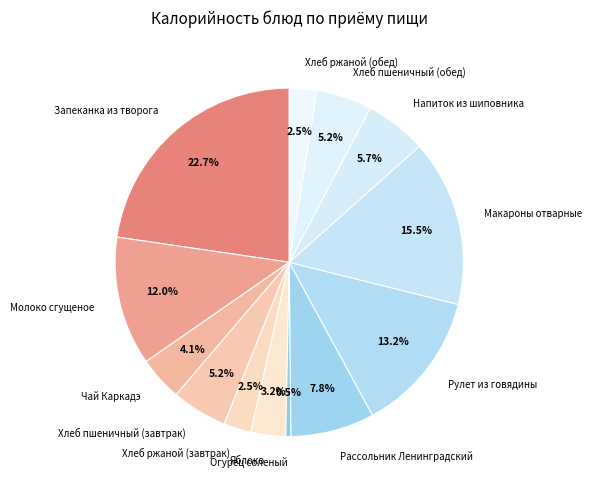

Approximately how many times larger is the value at Напиток из шиповника compared to Рулет из говядины?

0.4